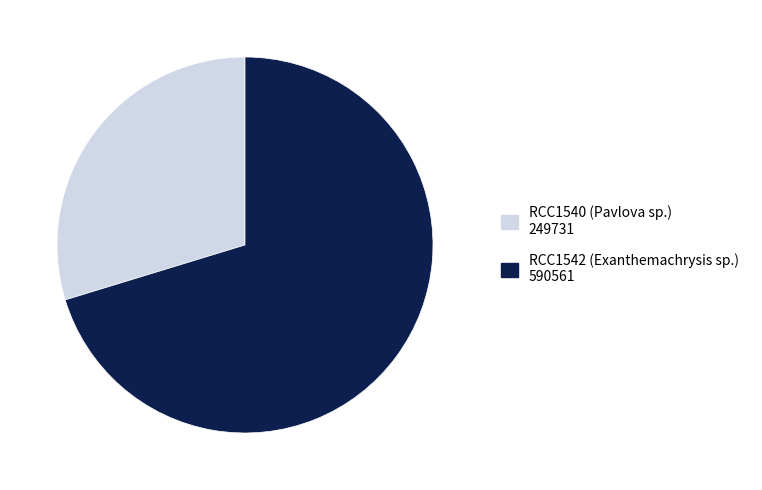

What is the ratio of the value at RCC1540 (Pavlova sp.) 249731 to the value at RCC1542 (Exanthemachrysis sp.) 590561?

0.4